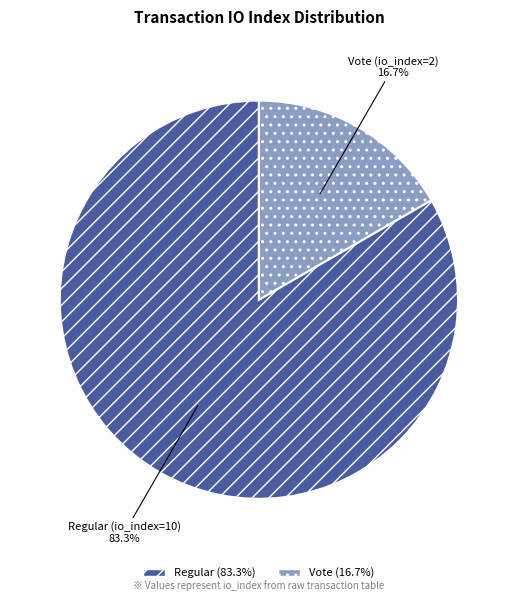

To the nearest percent, what is the average slice percentage?

50%